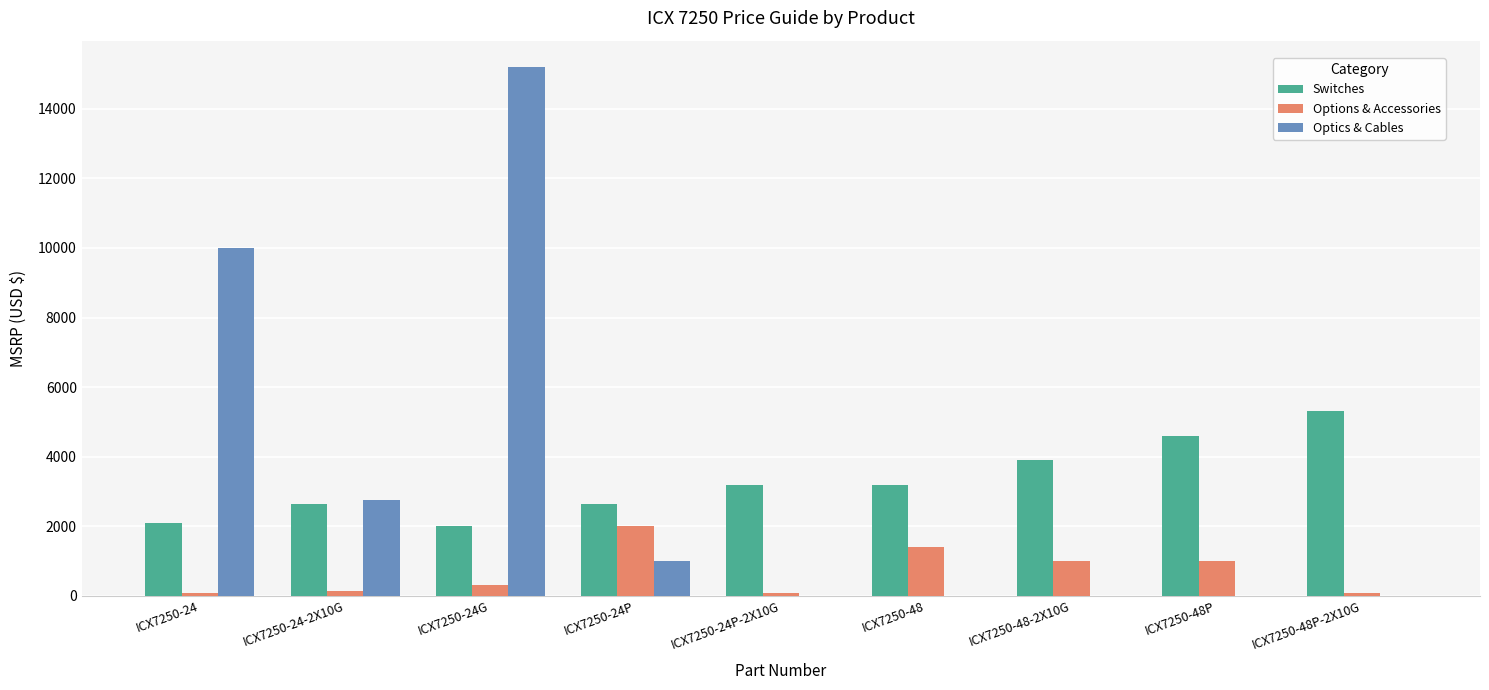

What are all the series names shown in the legend?

Switches, Options & Accessories, Optics & Cables